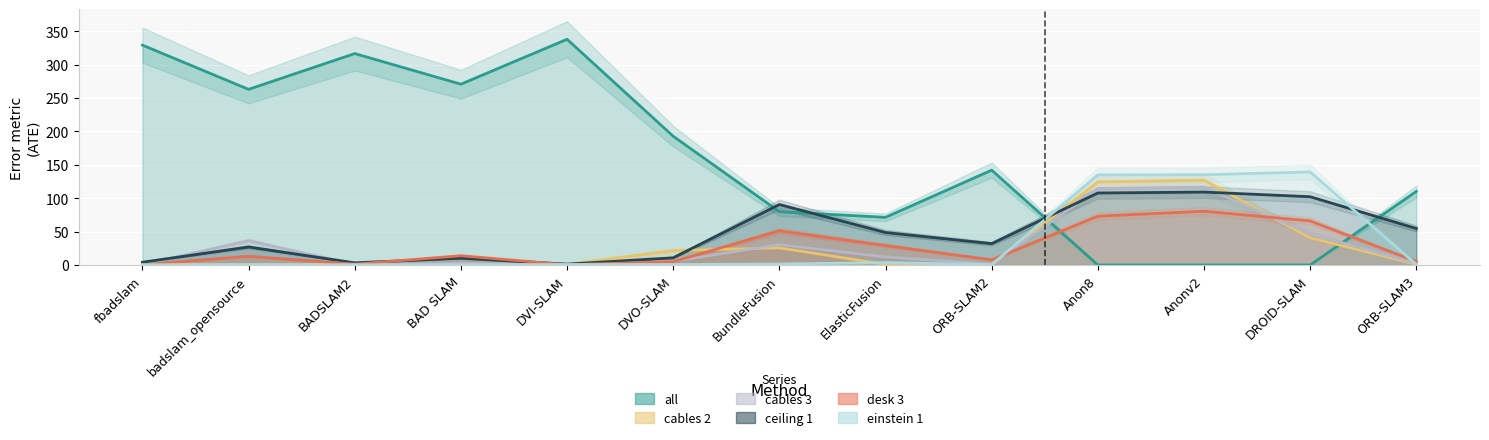

What value does the ceiling 1 series have at BADSLAM2?

3.2